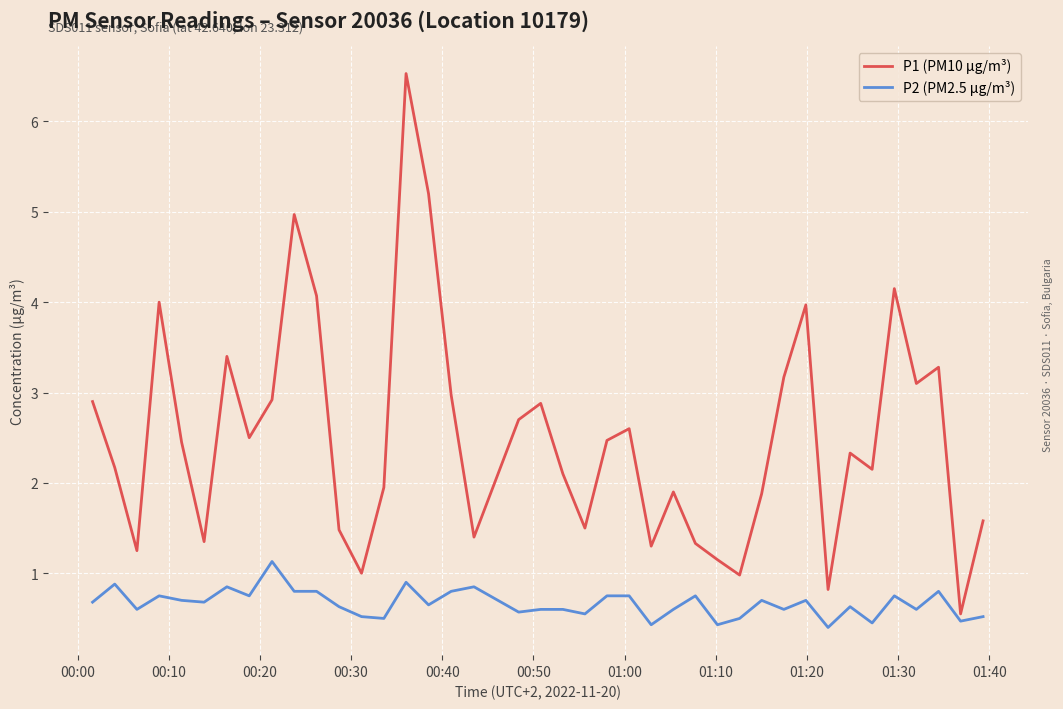

Which series has the largest total across all categories?

P1 (PM10 µg/m³)